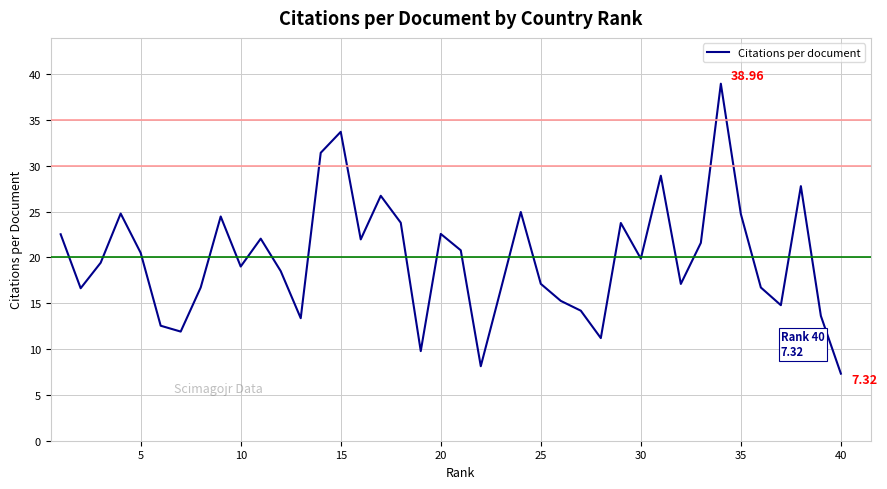

What is the difference between the maximum and minimum values?

31.6